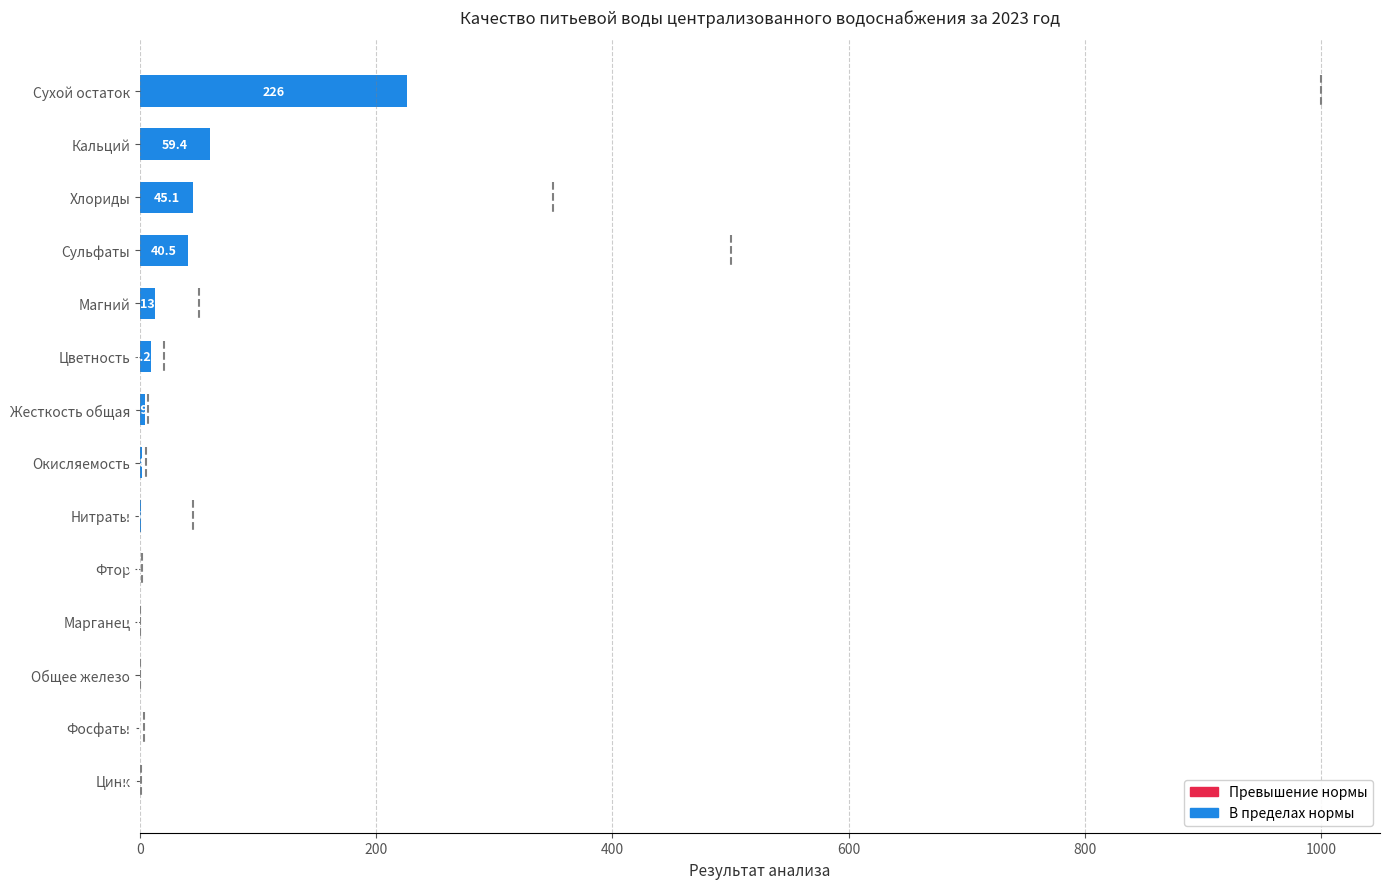

Where is the data nearest to the value 113?

Кальций